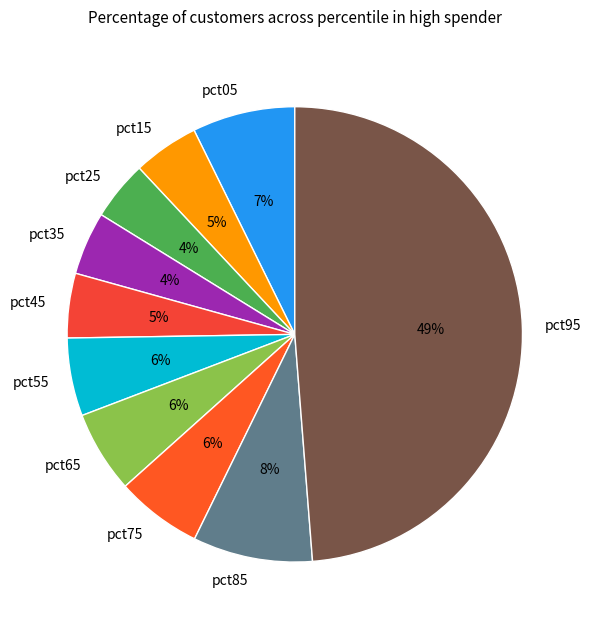

True or false: pct65 accounts for 1% of the total.

False